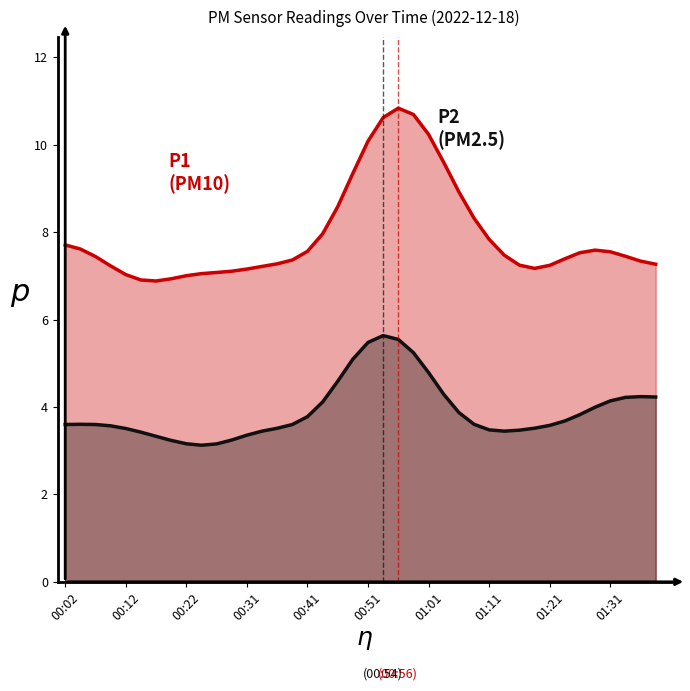

What is the greatest value displayed?

10.8